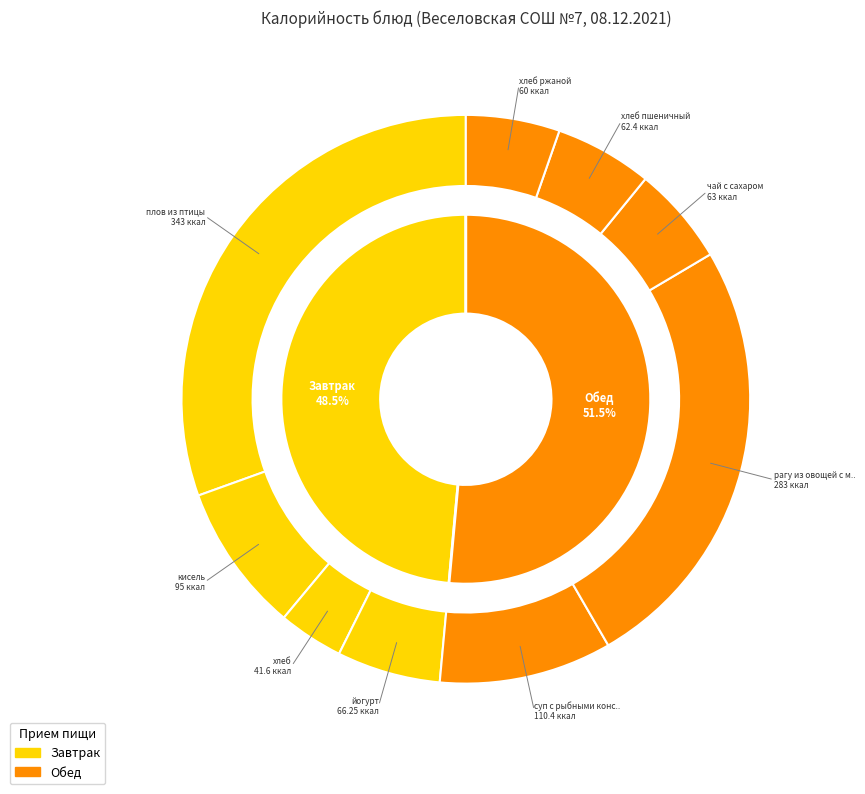

Approximately how many times larger is the value at суп с рыбными консервами compared to хлеб ржаной?

1.8